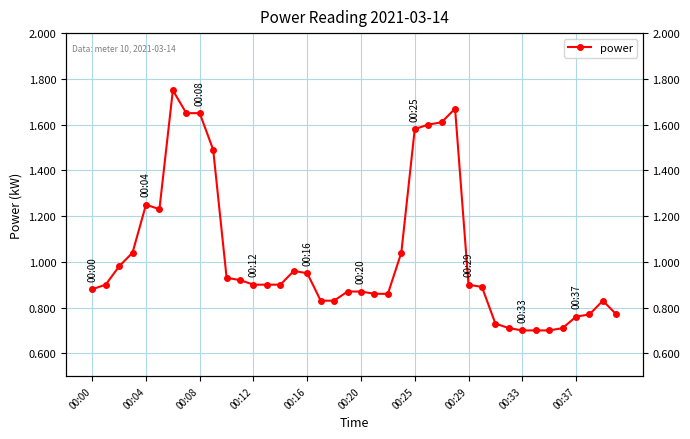

Reading left to right, extract all data points from this chart.

0.9	0.9	1.0	1.0	1.2	1.2	1.8	1.6	1.6	1.5	0.9	0.9	0.9	0.9	0.9	1.0	0.9	0.8	0.8	0.9	0.9	0.9	0.9	1.0	1.6	1.6	1.6	1.7	0.9	0.9	0.7	0.7	0.7	0.7	0.7	0.7	0.8	0.8	0.8	0.8